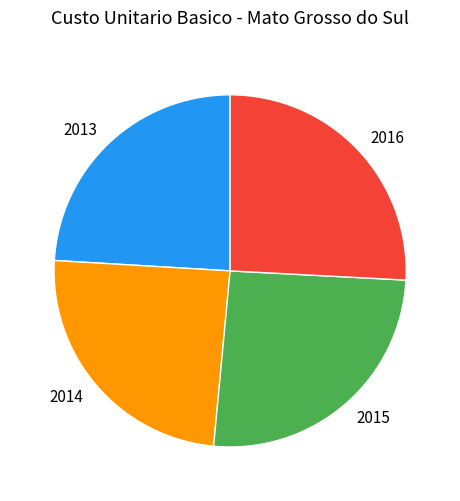

Does 2016 represent more than half of the total?

No